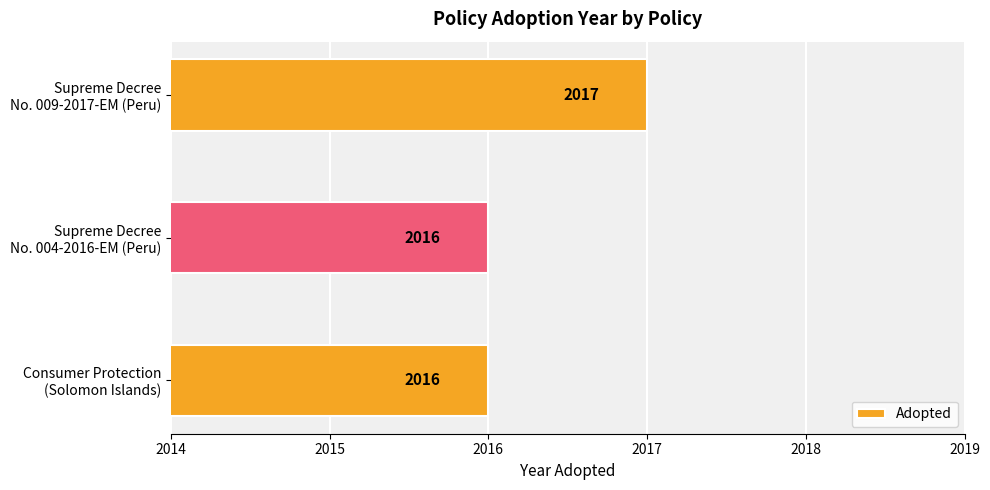

What is the sum of all values?

6049